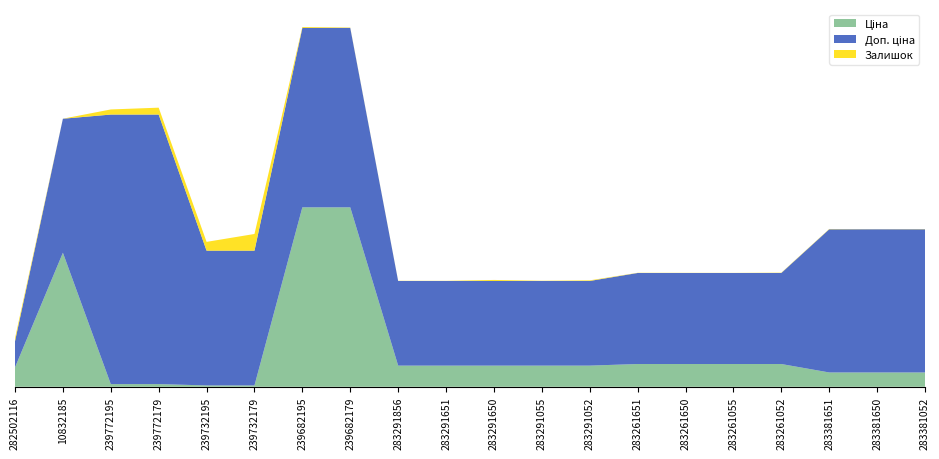

Reading left to right, list all the values displayed in this chart.

Ціна: 282502116=813.0	10832185=5636.0	239772195=113.3	239772179=113.3	239732195=56.7	239732179=56.7	239682195=7545.9	239682179=7545.9	283291856=889.9	283291651=889.9	283291650=889.9	283291055=889.9	283291052=889.9	283261651=957.1	283261650=957.1	283261055=957.1	283261052=957.1	283381651=602.1	283381650=602.1	283381052=602.1
Доп. ціна: 282502116=1101.8	10832185=5636.0	239772195=11334.0	239772179=11334.0	239732195=5667.0	239732179=5667.0	239682195=7545.9	239682179=7545.9	283291856=3559.7	283291651=3559.7	283291650=3559.7	283291055=3559.7	283291052=3559.7	283261651=3828.4	283261650=3828.4	283261055=3828.4	283261052=3828.4	283381651=6020.8	283381650=6020.8	283381052=6020.8
Залишок: 282502116=125.0	10832185=1.0	239772195=215.0	239772179=290.0	239732195=370.0	239732179=702.0	239682195=38.0	239682179=15.0	283291856=7.0	283291651=6.0	283291650=43.0	283291055=9.0	283291052=26.0	283261651=8.0	283261650=6.0	283261055=4.0	283261052=12.0	283381651=13.0	283381650=5.0	283381052=10.0